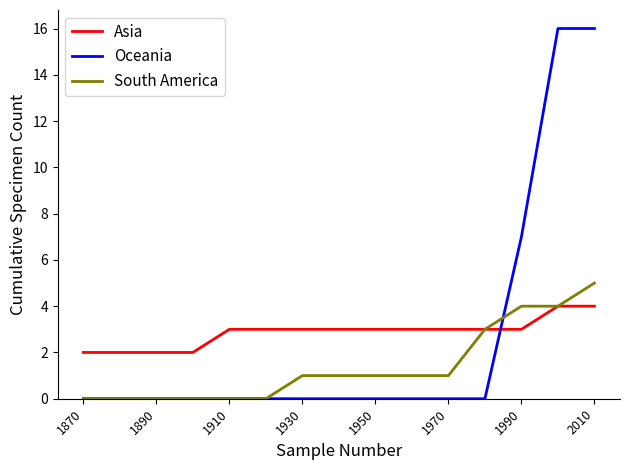

What is the highest value of the South America series?

5